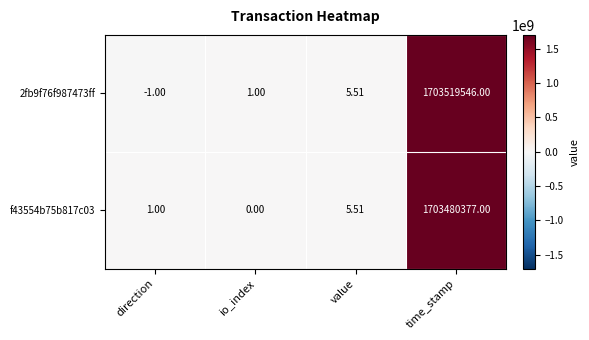

List the labels in order of 2fb9f76f987473ff value, largest first.

time_stamp, value, io_index, direction